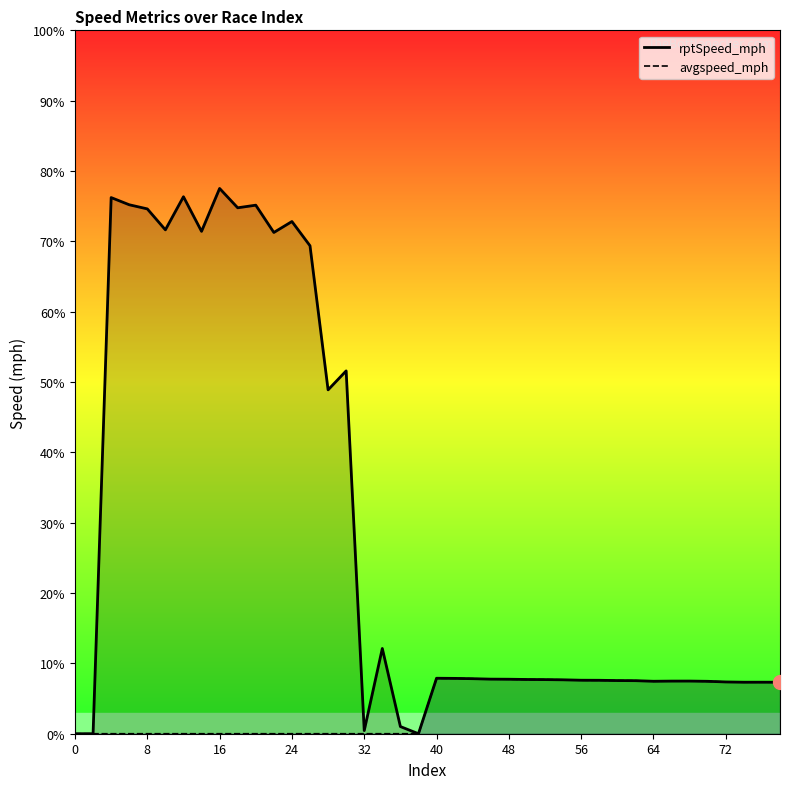

What is the difference between the maximum and minimum values in the rptSpeed_mph series?

77.5